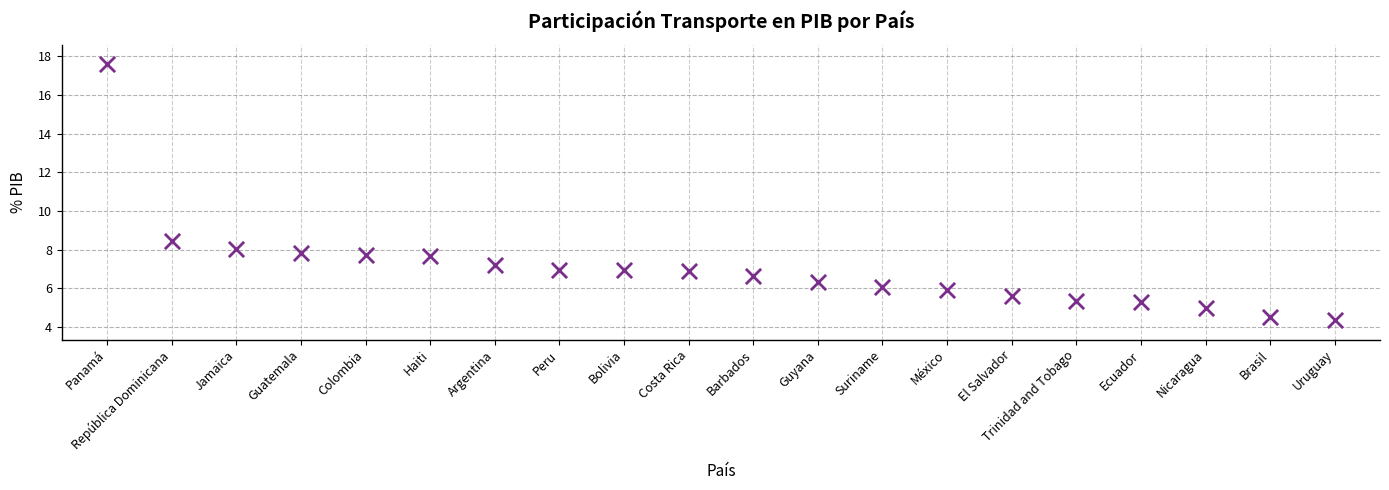

What Y value in the scatter plot is closest to 10?

8.4